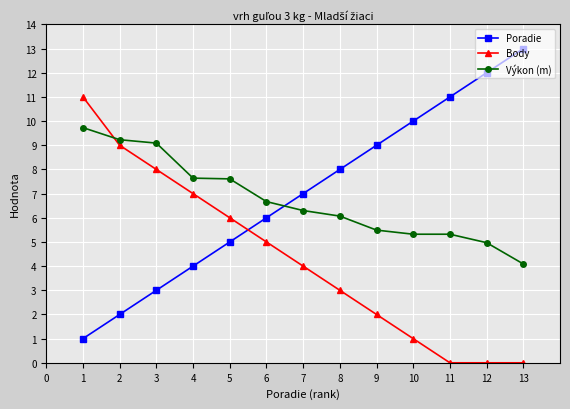

What is the difference between the Poradie values at 11 and 12?

1.0